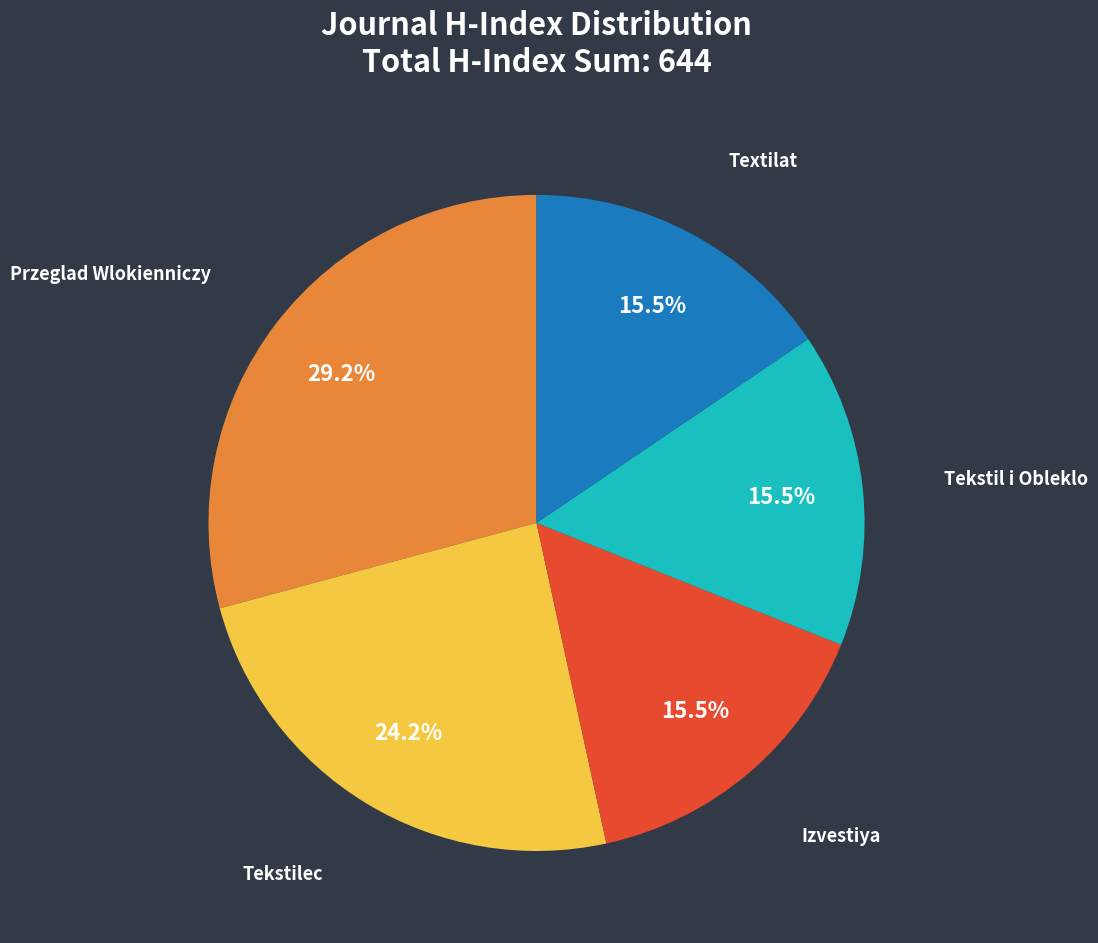

Is there a majority slice in this chart?

No